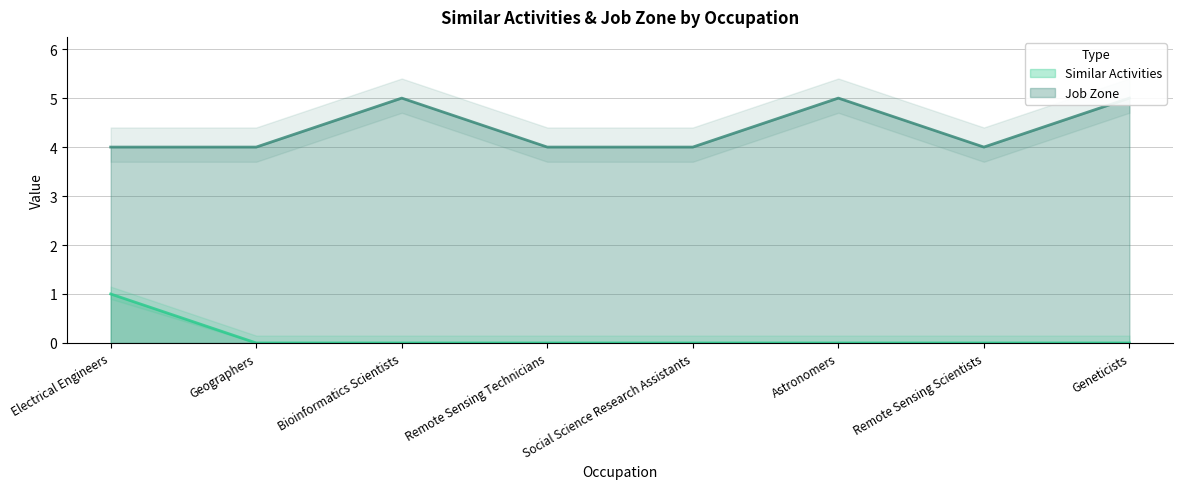

What position from the right is Remote Sensing Technicians?

5